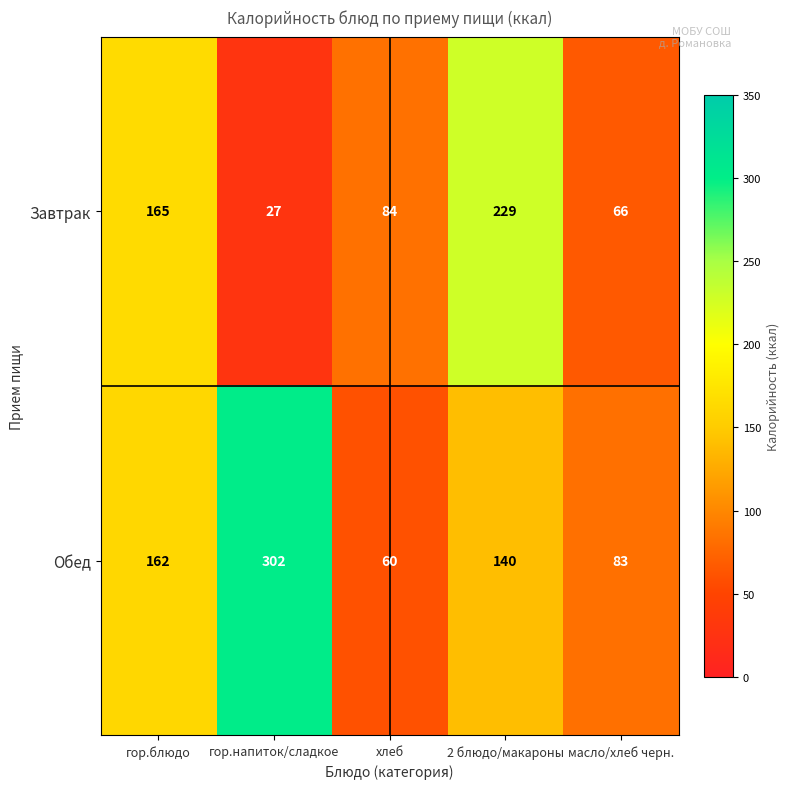

Is it true that Завтрак equals 242 at гор.блюдо?

False